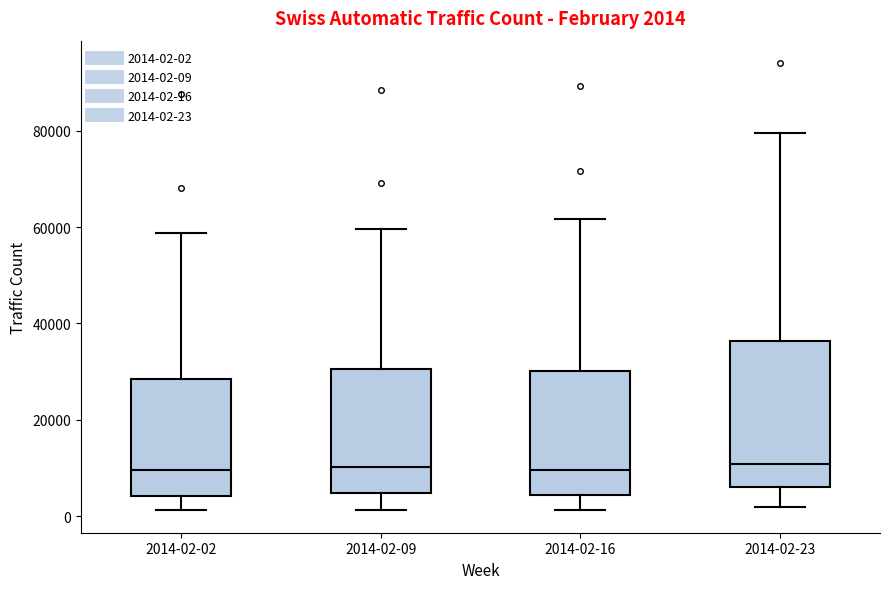

Comparing the boxes themselves (not the whiskers), which one is the tallest?

2014-02-23